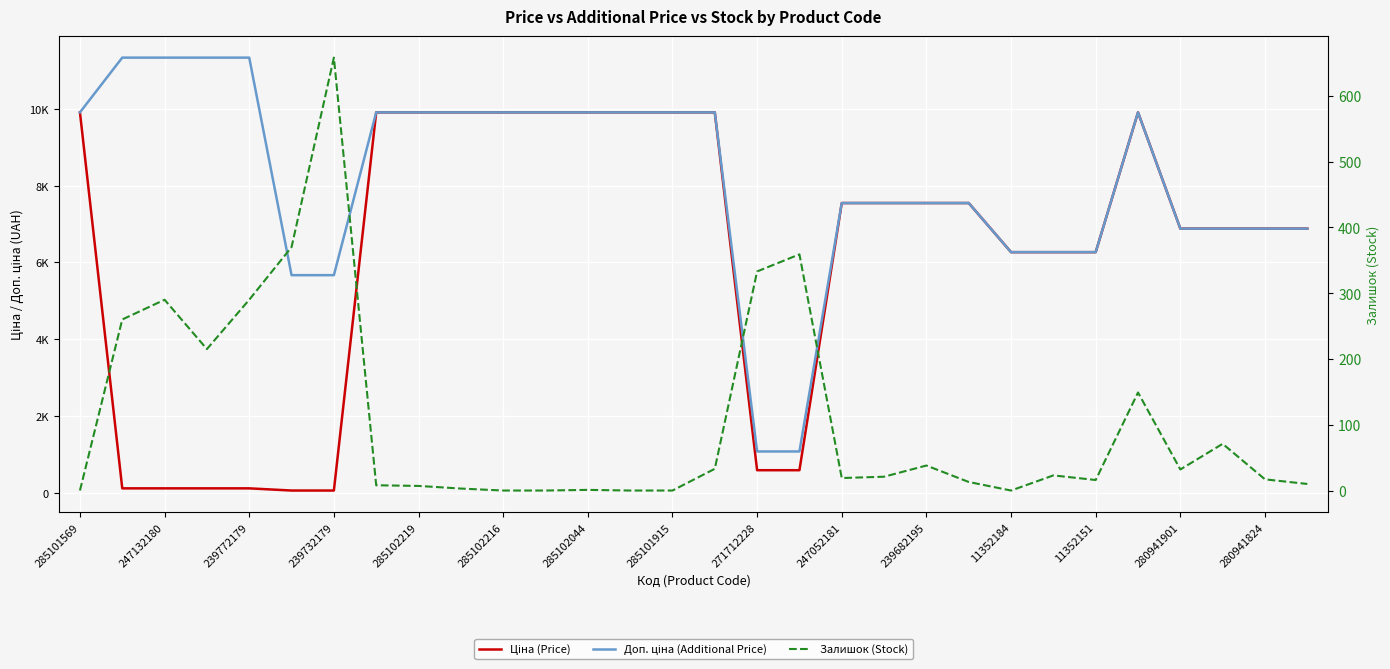

How many times do Залишок (Stock) and Ціна (Price) cross each other?

2